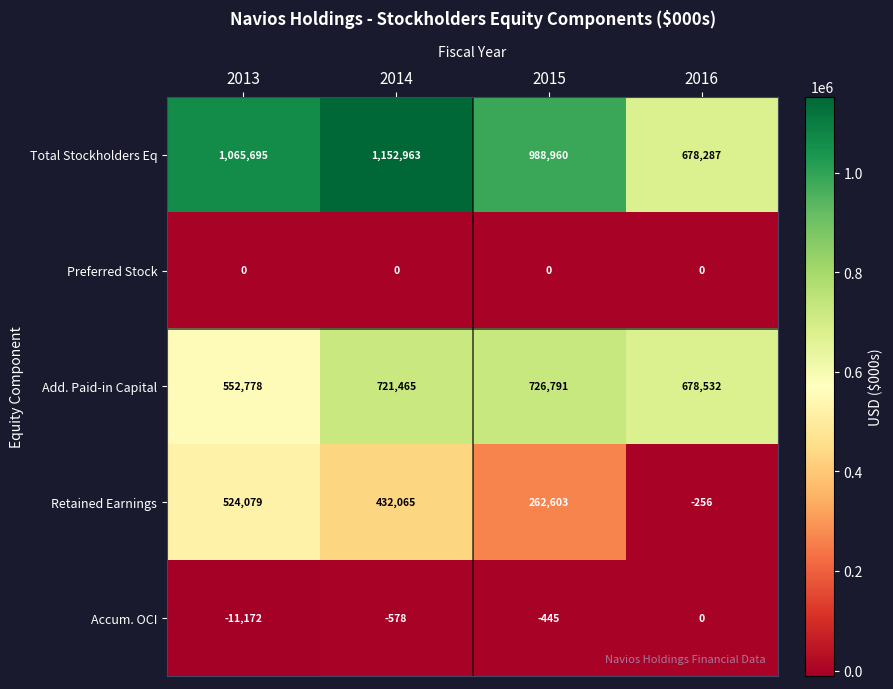

Reading right to left, transcribe all the data shown in this chart.

Total Stockholders Eq: 678287	988960	1152963	1065695
Preferred Stock: 0	0	0	0
Add. Paid-in Capital: 678532	726791	721465	552778
Retained Earnings: -256	262603	432065	524079
Accum. OCI: 0	-445	-578	-11172